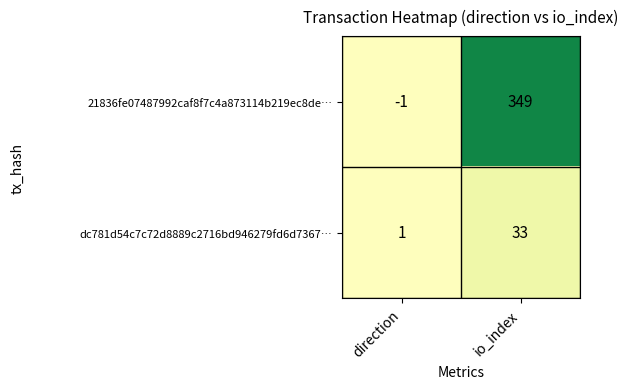

Reading right to left, what are all the values shown in this chart?

21836fe07487992caf8f7c4a873114b219ec8de…: 349	-1
dc781d54c7c72d8889c2716bd946279fd6d7367…: 33	1